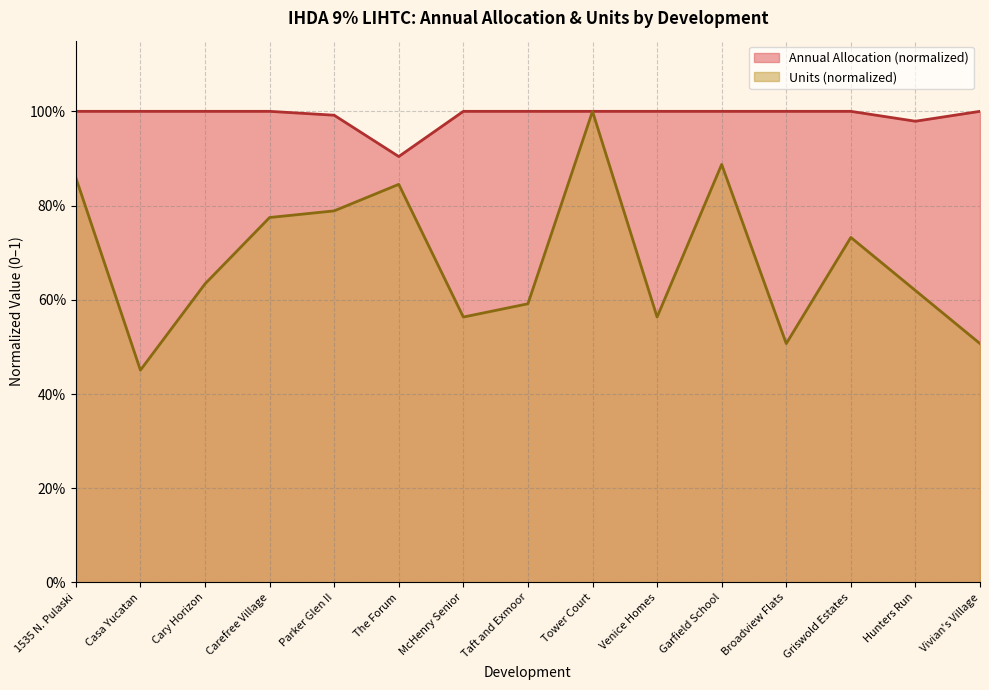

What is the sum of all Units values?

10.3